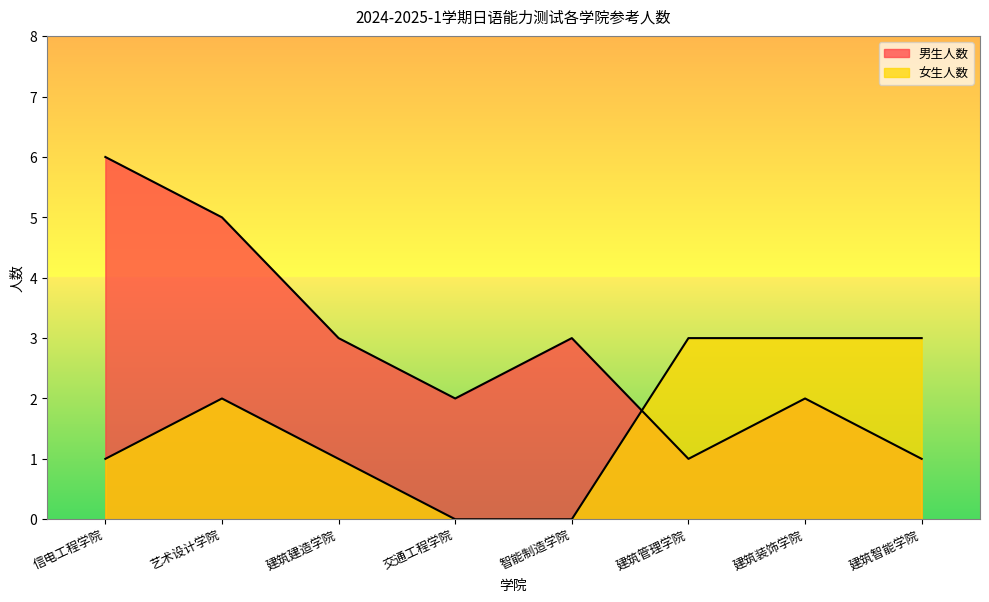

Reading left to right, what are all the values shown in this chart?

男生人数: 信电工程学院=6	艺术设计学院=5	建筑建造学院=3	交通工程学院=2	智能制造学院=3	建筑管理学院=1	建筑装饰学院=2	建筑智能学院=1
女生人数: 信电工程学院=1	艺术设计学院=2	建筑建造学院=1	交通工程学院=0	智能制造学院=0	建筑管理学院=3	建筑装饰学院=3	建筑智能学院=3